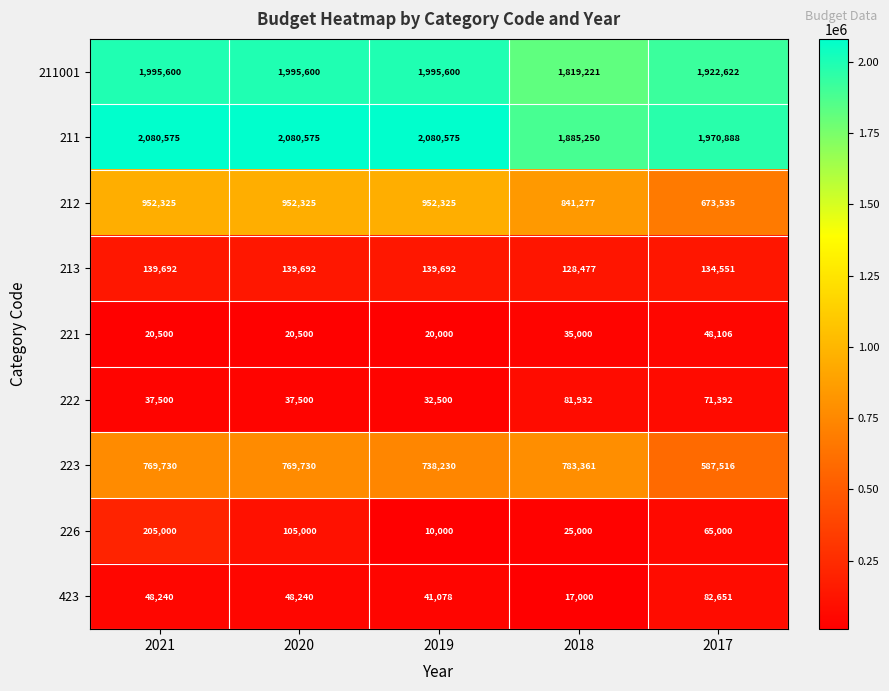

Which category has the lowest value in the 211 series?

2018